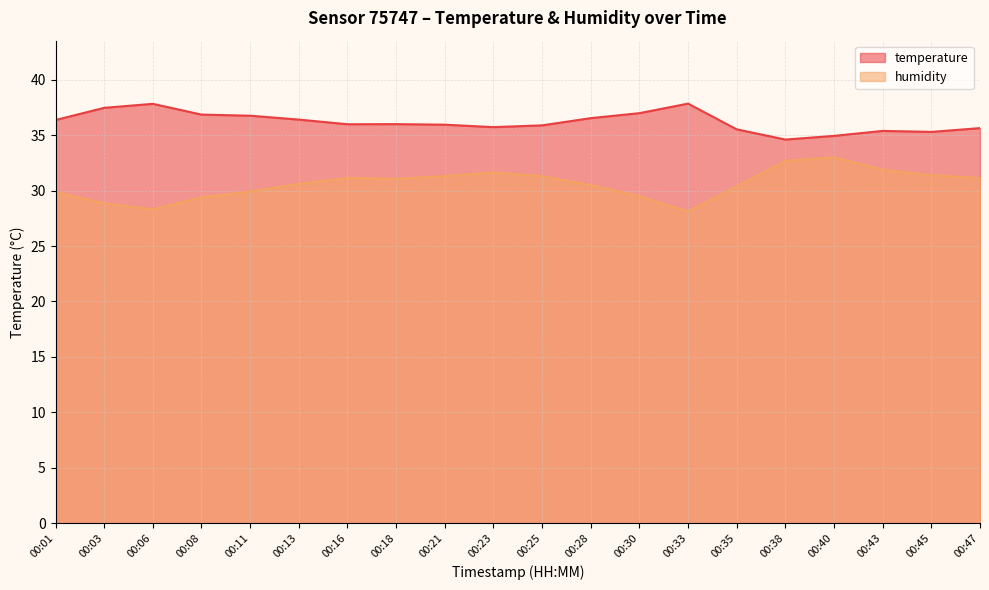

Does the chart display data point markers on the line(s)?

No